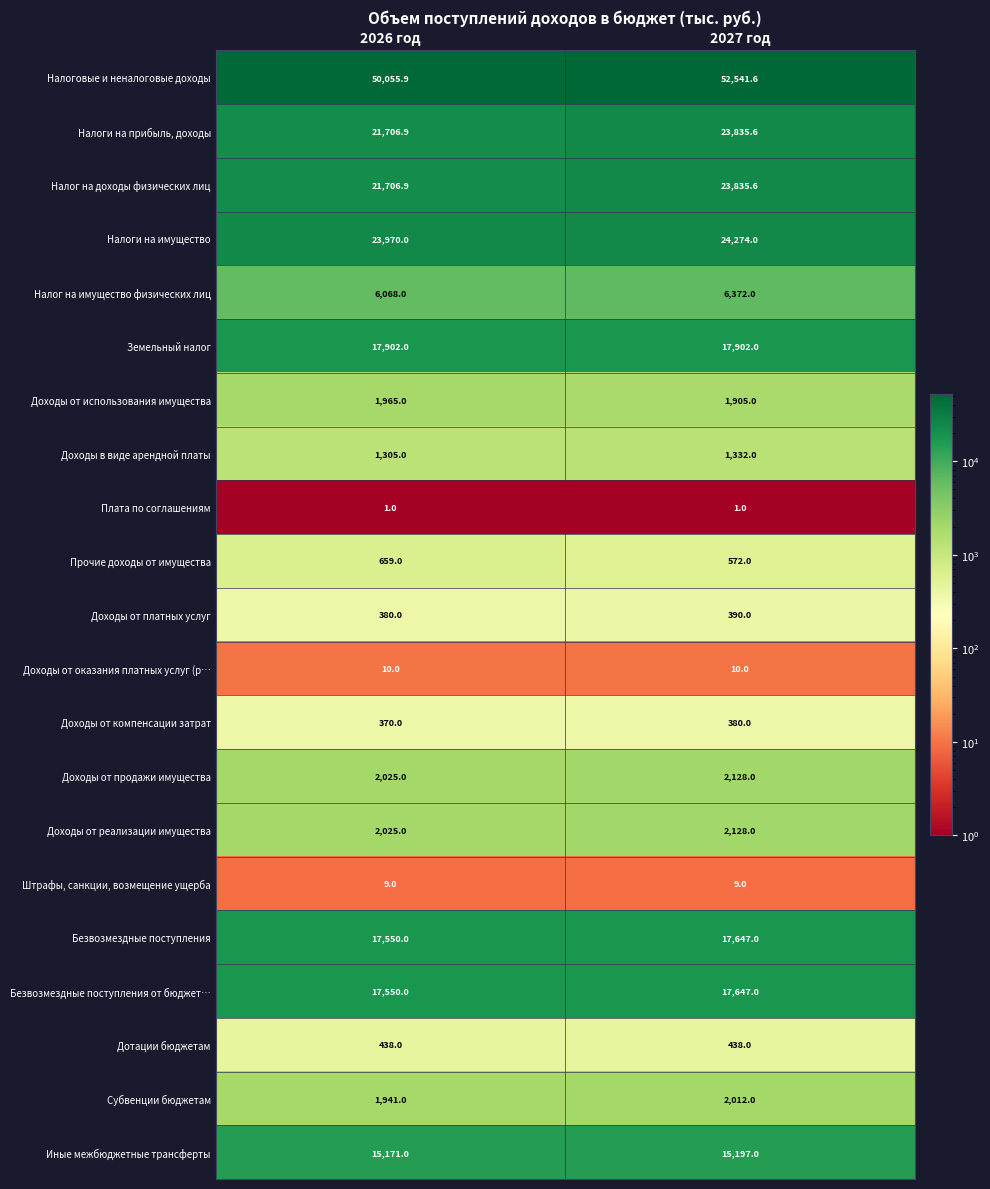

Which series changed the most between 2026 год and 2027 год?

Налоговые и неналоговые доходы